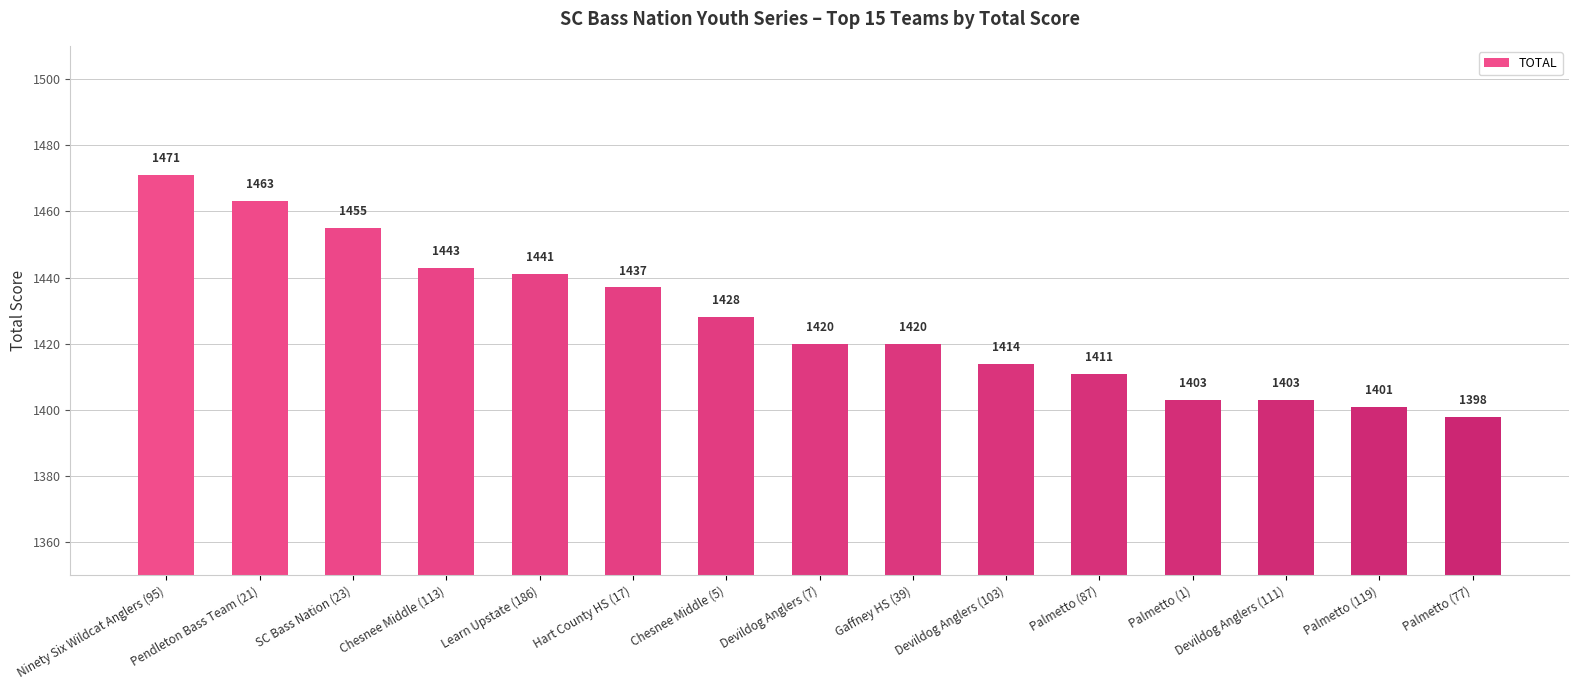

What is the ratio of the value at Ninety Six Wildcat Anglers (95) to the value at Learn Upstate (186)?

1.0